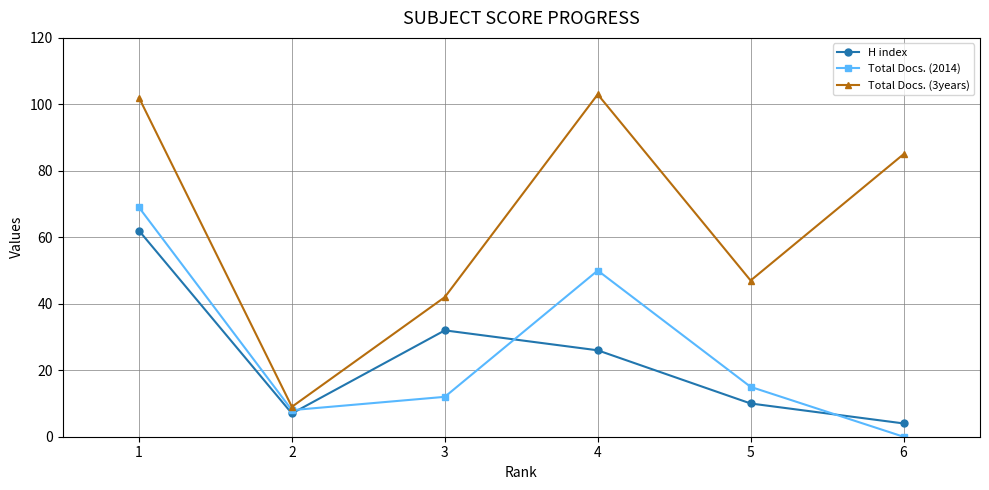

Which series has the largest range (max minus min)?

Total Docs. (3years)